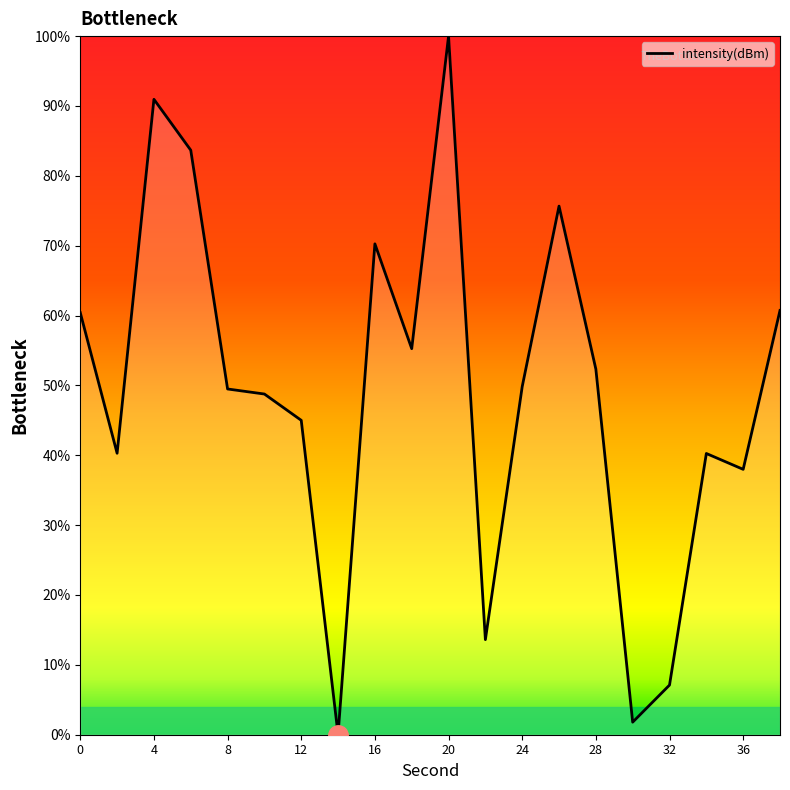

Does the chart display data point markers on the line(s)?

No